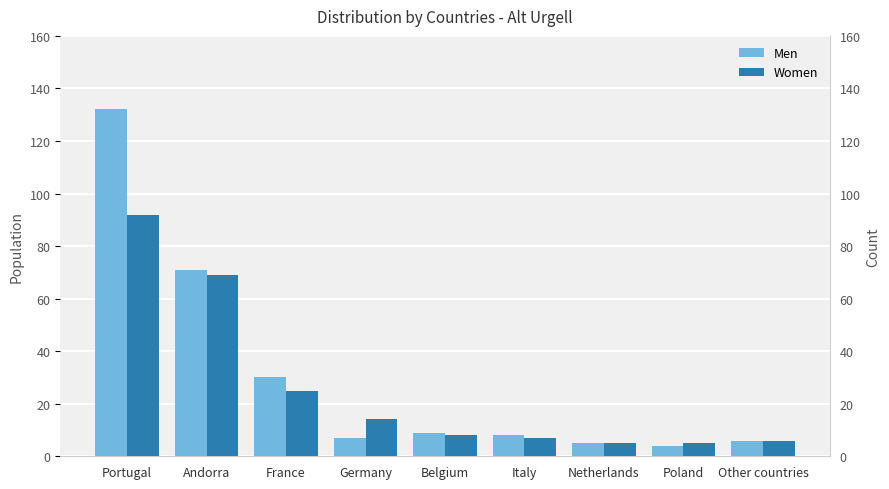

At which label does Men first exceed 8?

Portugal